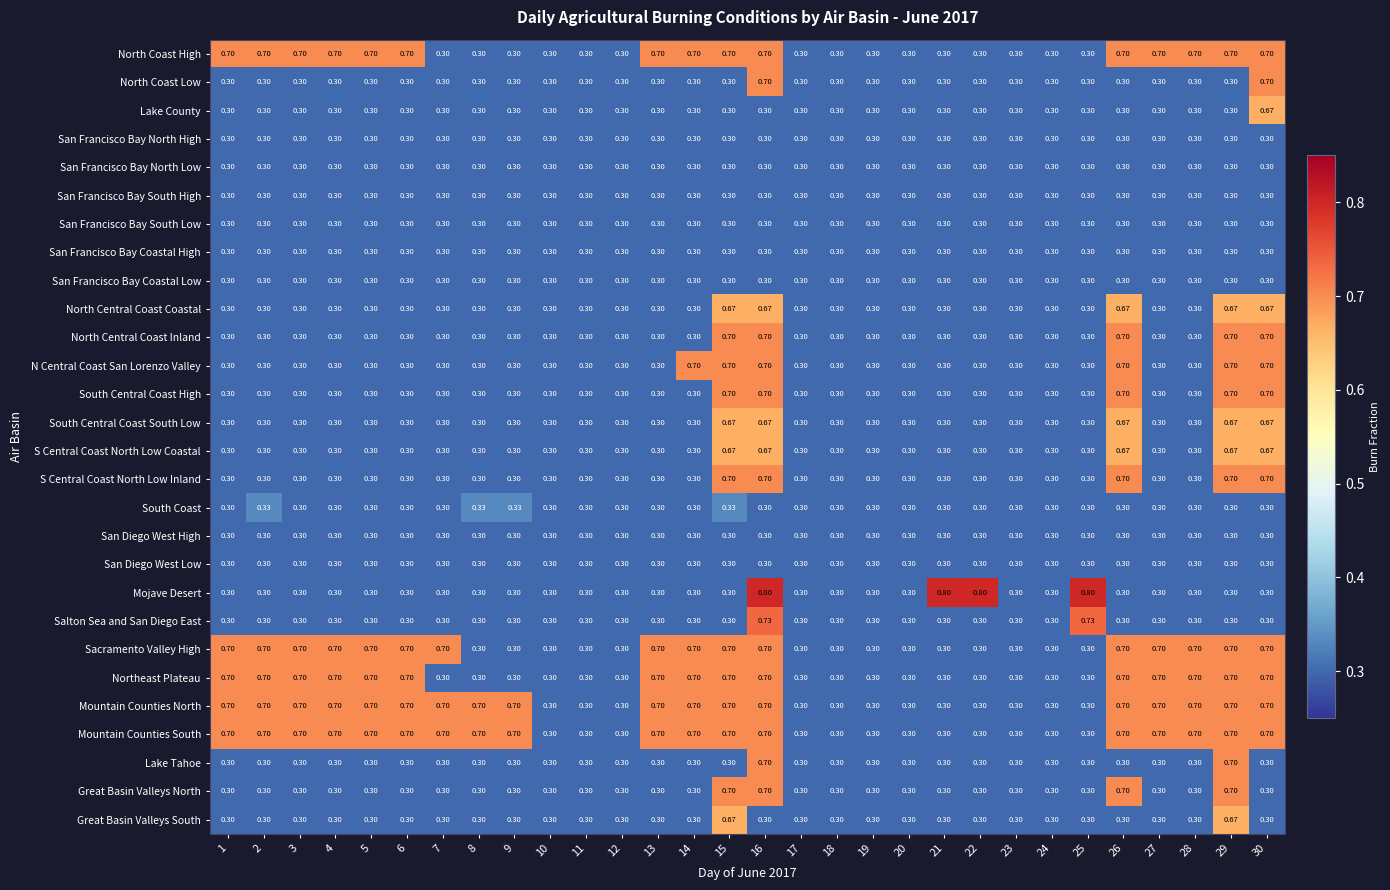

Which series has the widest spread of values?

Mojave Desert